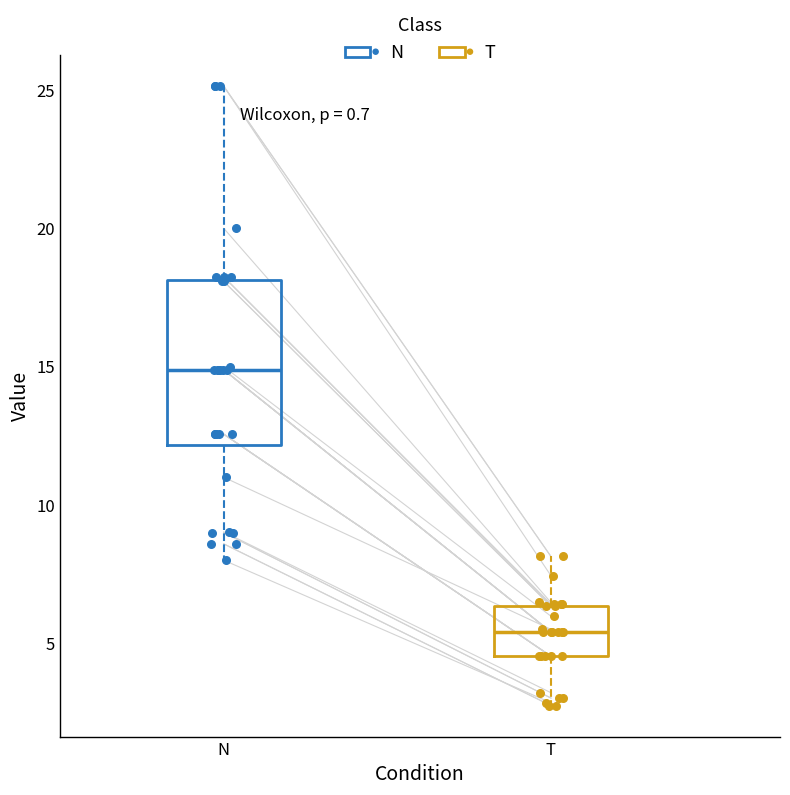

Where does the upper whisker of the box for N end on the y-axis? The values are not printed on the chart, so give them approximately, as read against the axis.

25.0